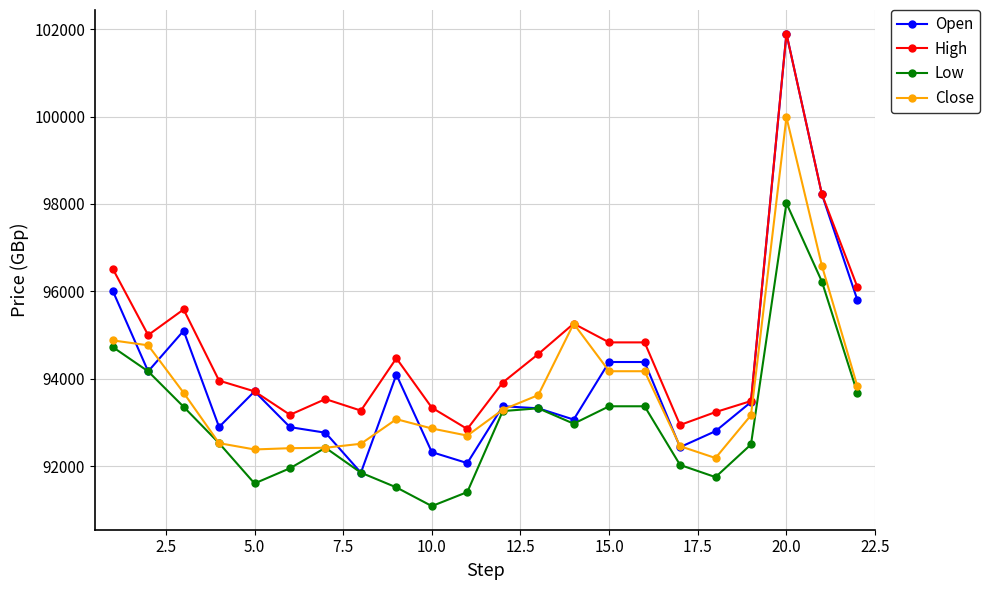

What is the lowest value of the Low series?

91087